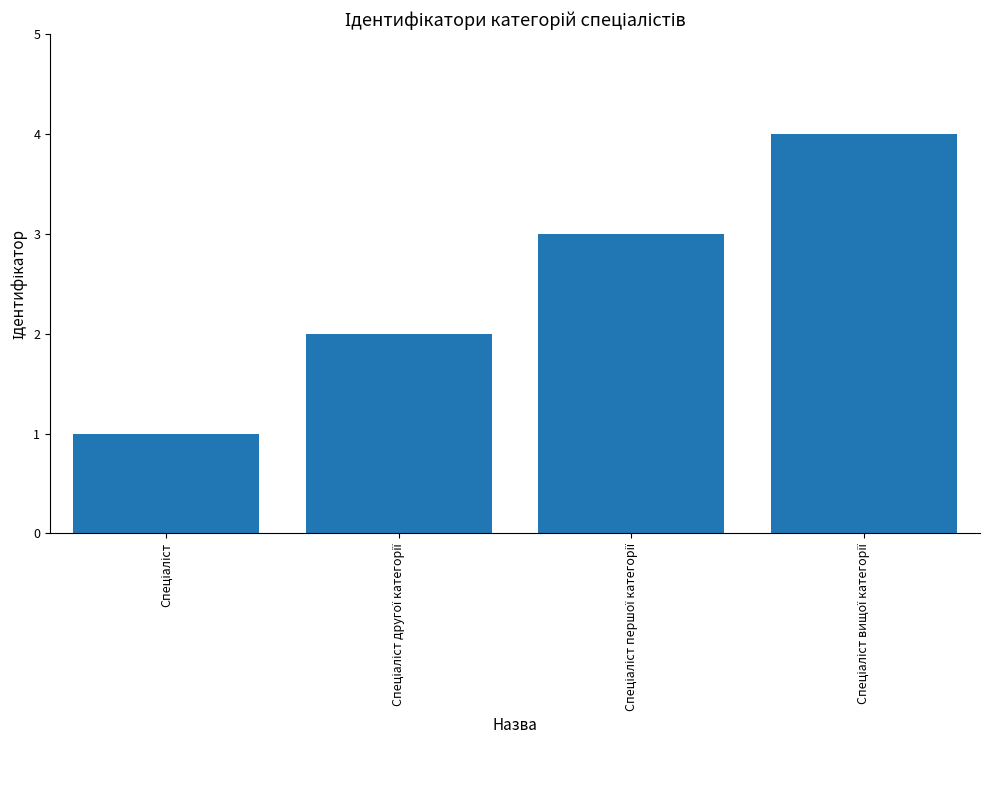

What is the sum of all values?

10